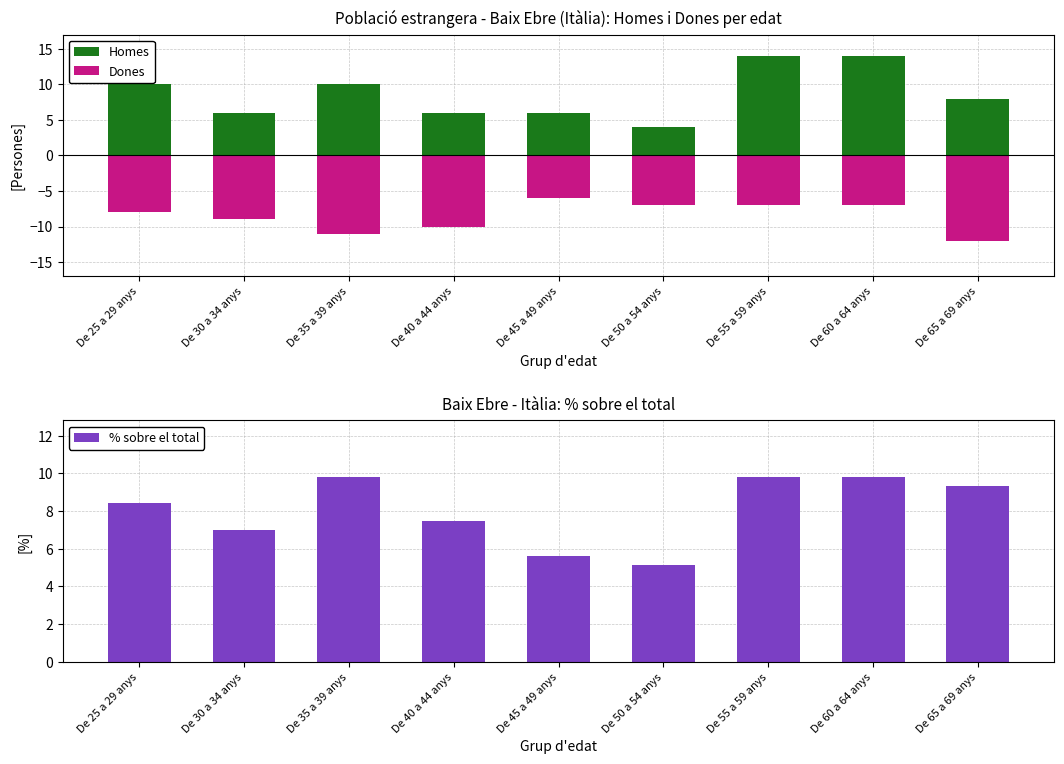

What is the value of the Dones bar at the 9th from the left?

-12.0